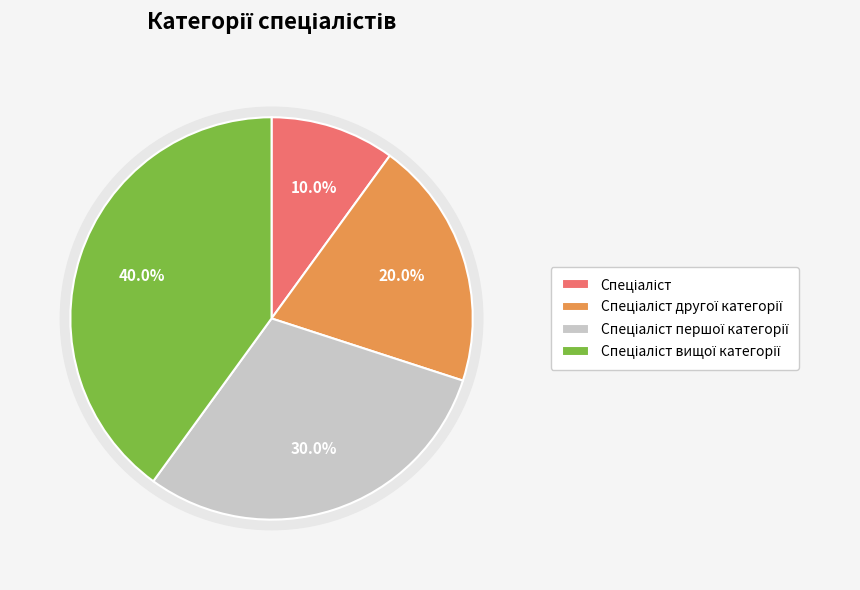

Which slice is the smallest?

Спеціаліст